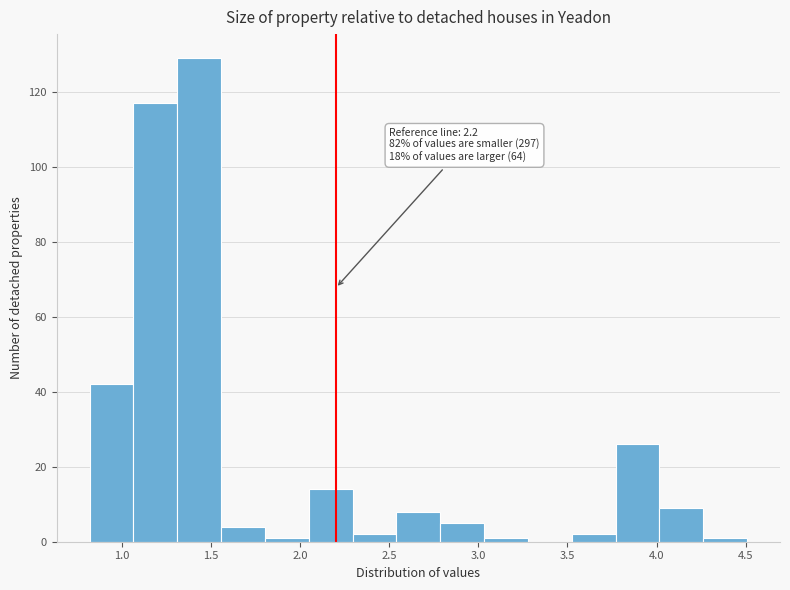

Over which range of the x-axis is the bar tallest?

1.30 to 1.55